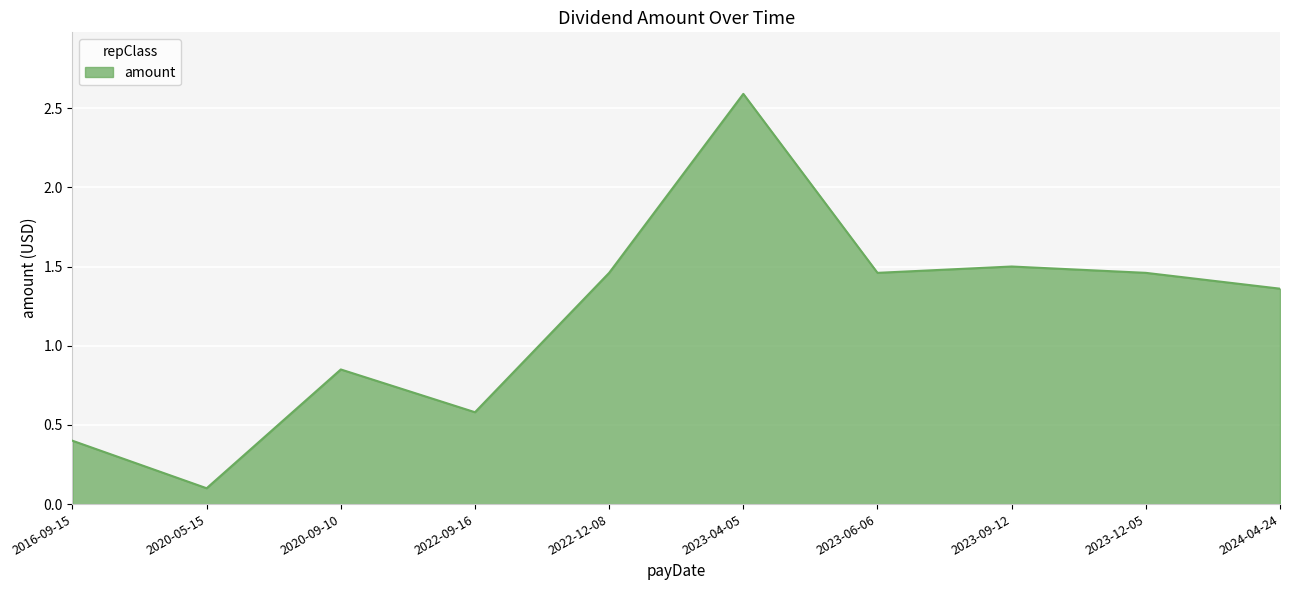

Which has a higher value, 2024-04-24 or 2016-09-15?

2024-04-24